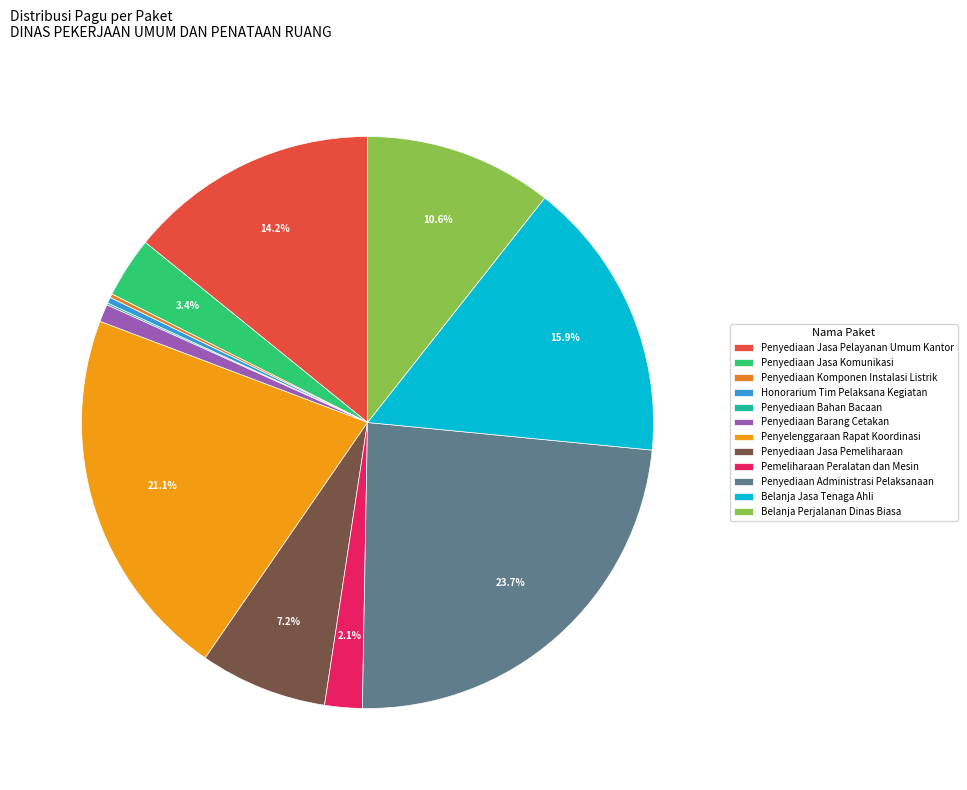

Does Penyelenggaraan Rapat Koordinasi represent more than half of the total?

No